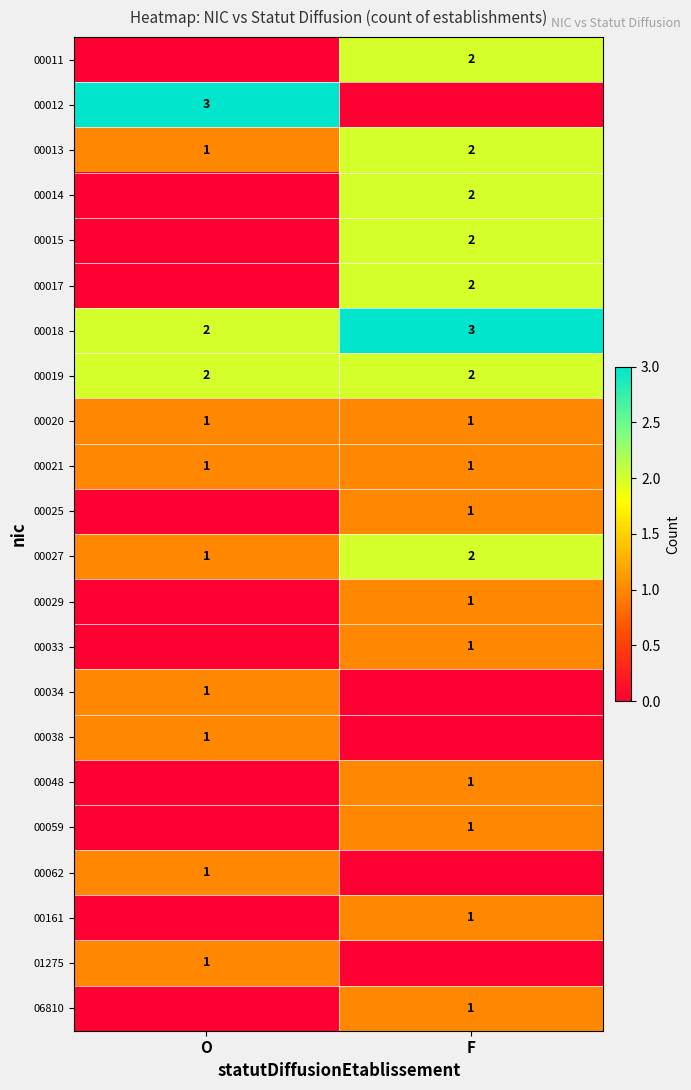

True or false: 00018 has a value of 2 at O.

True